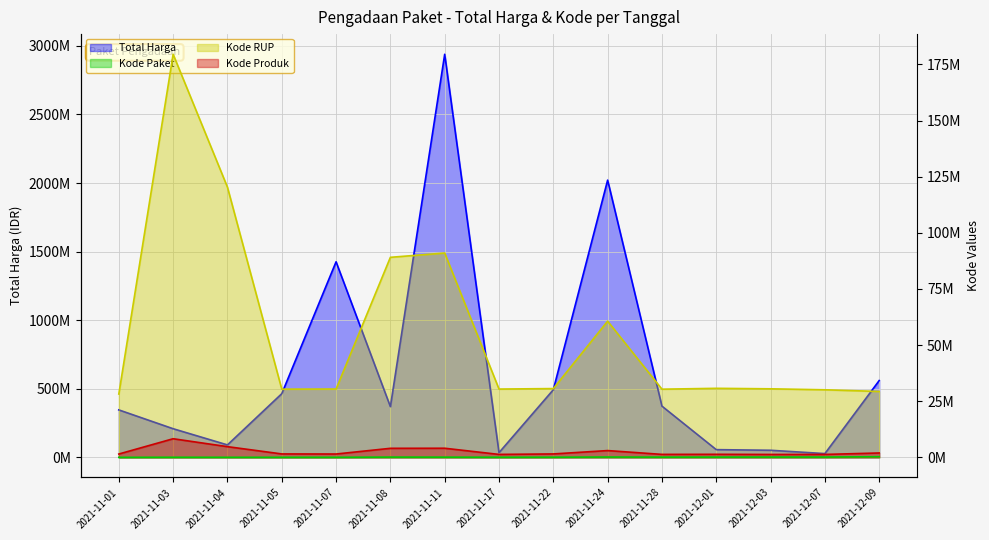

Which series has the largest total across all categories?

Total Harga